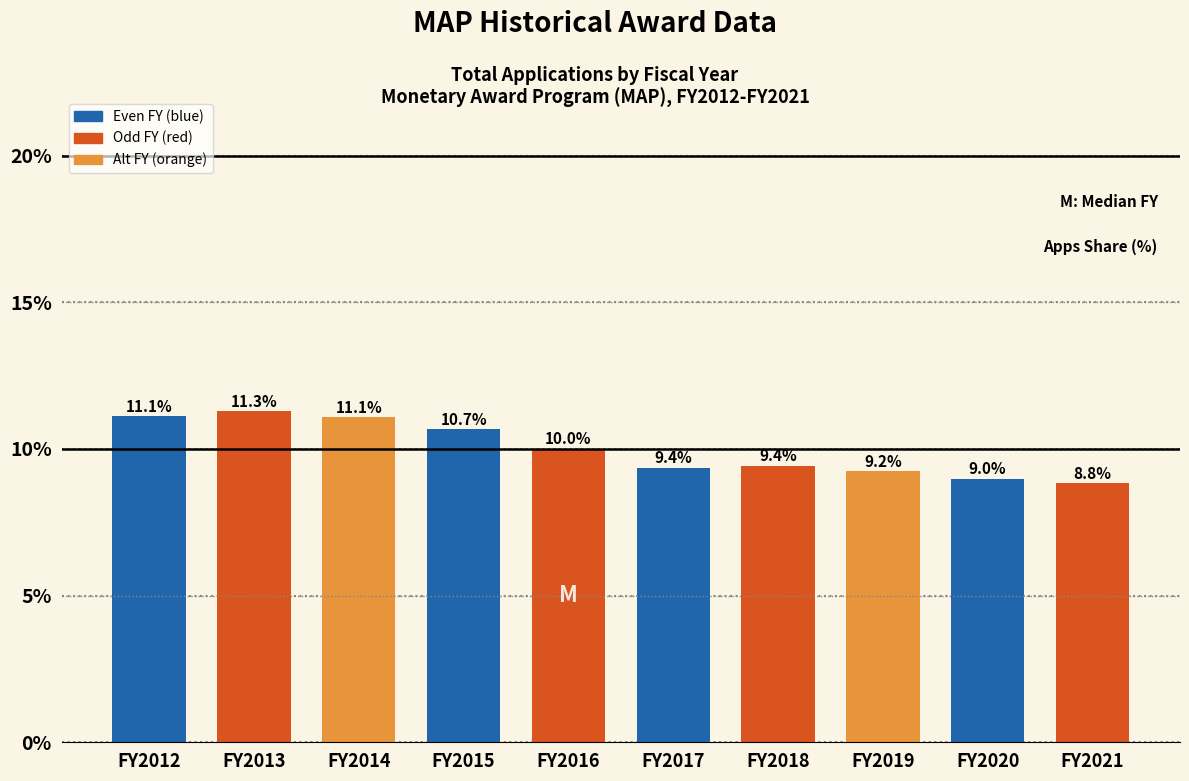

Reading left to right, list all the values displayed in this chart.

11.1	11.3	11.1	10.7	10.0	9.4	9.4	9.2	9.0	8.8